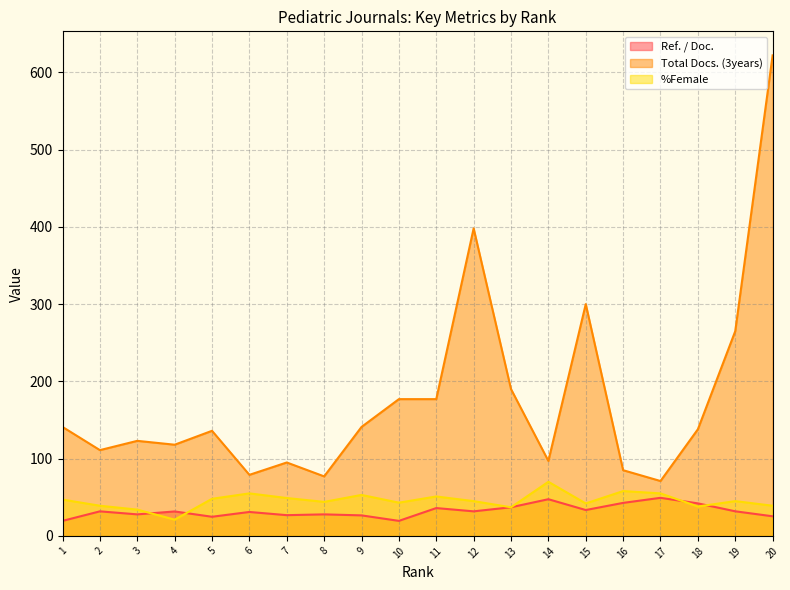

Which has a higher value, 4 or 2?

2